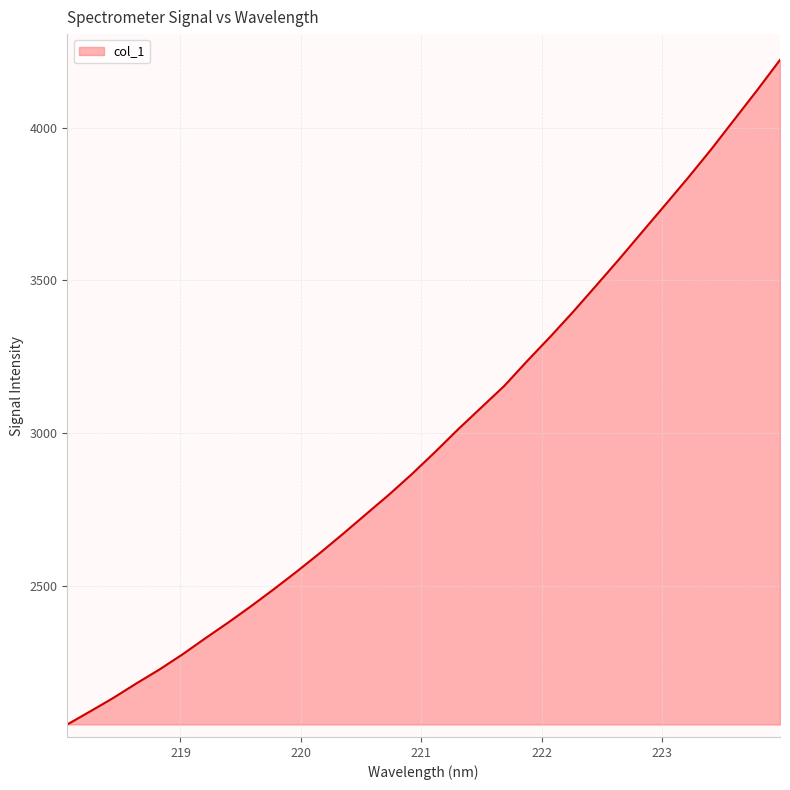

What is the maximum value shown in the chart?

4221.7